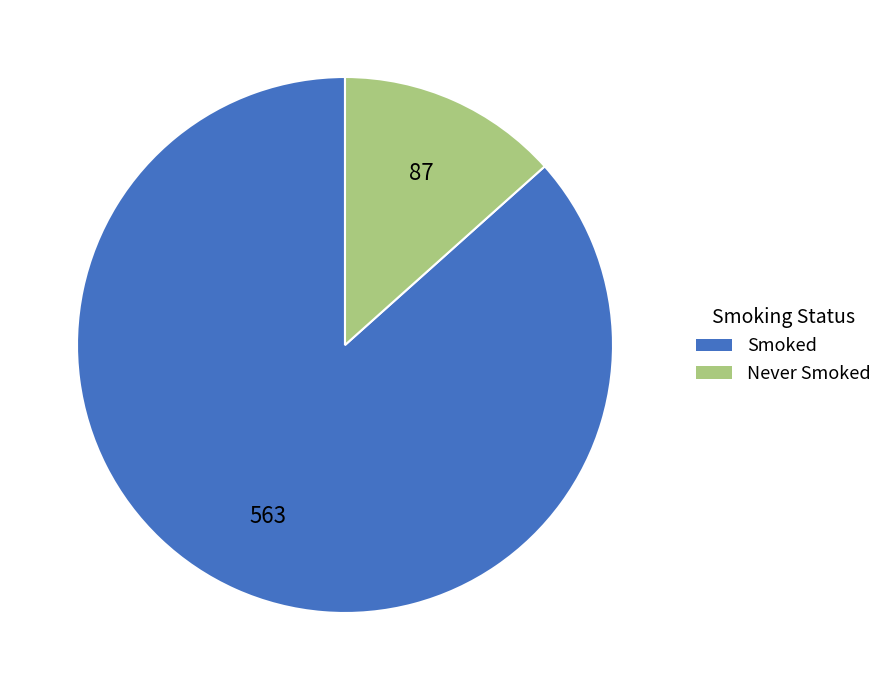

Is there a majority slice in this chart?

Yes